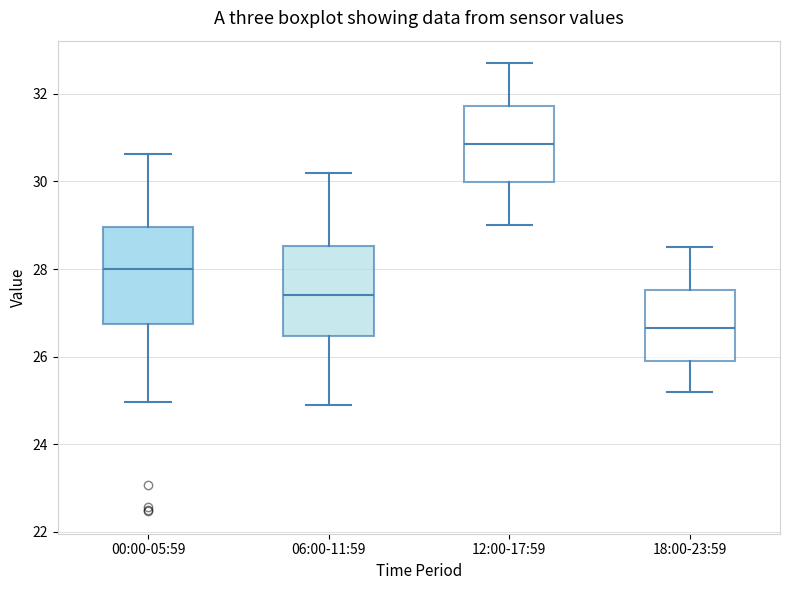

Reading left to right, transcribe this box plot: for each box, give where its median line is, the range the box spans, and where its two whiskers end, as read against the y-axis. The values are not printed on the chart, so give them approximately, as read against the axis.

00:00-05:59: median 28.0, box 26.8 to 29.0, whiskers 25.0 to 30.6
06:00-11:59: median 27.4, box 26.4 to 28.6, whiskers 25.0 to 30.2
12:00-17:59: median 30.8, box 30.0 to 31.8, whiskers 29.0 to 32.8
18:00-23:59: median 26.6, box 26.0 to 27.6, whiskers 25.2 to 28.6